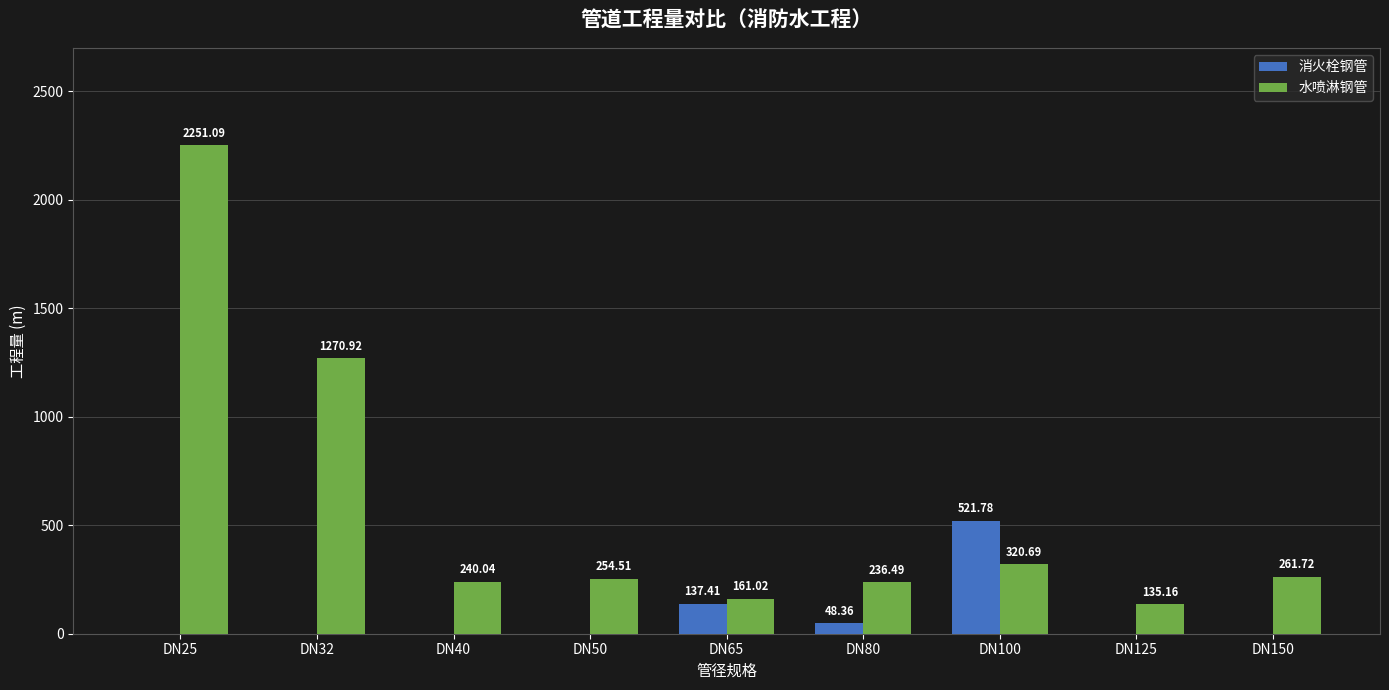

What is the total value across all series at DN100?

842.5